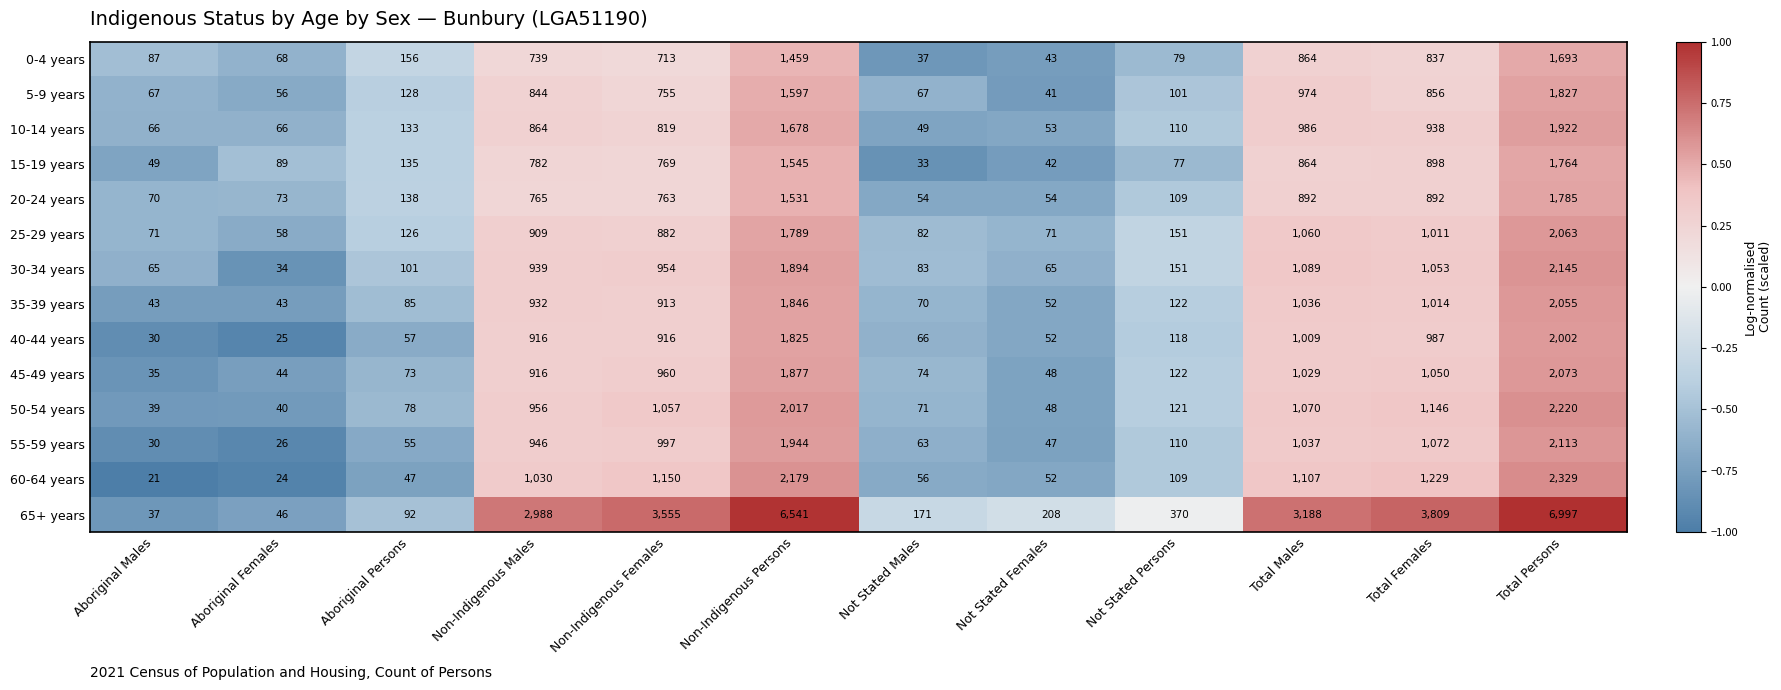

Between Not Stated Males and Total Females, which series saw the biggest shift?

65+ years